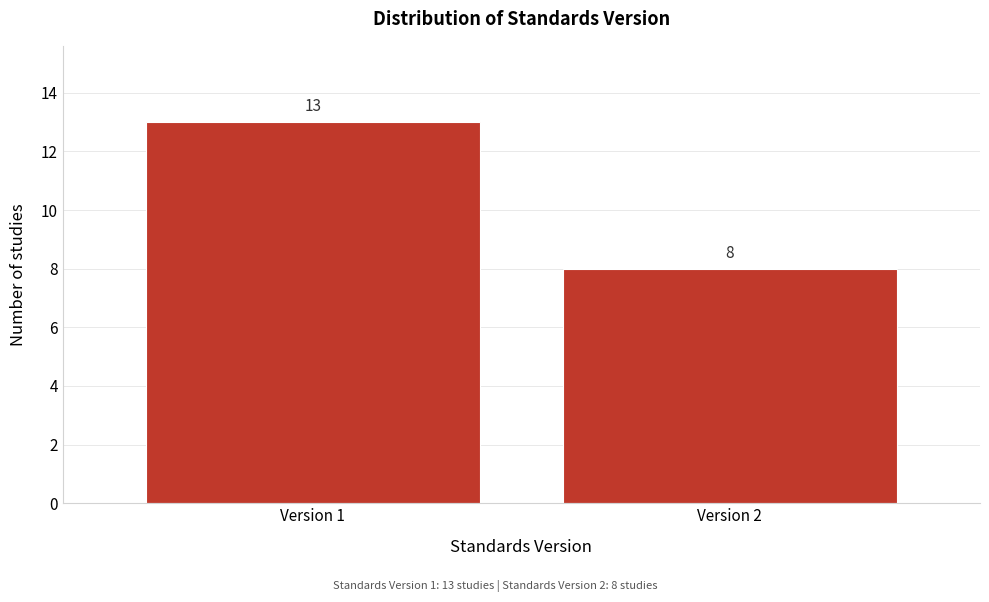

Reading left to right, transcribe all the data shown in this chart.

13	8